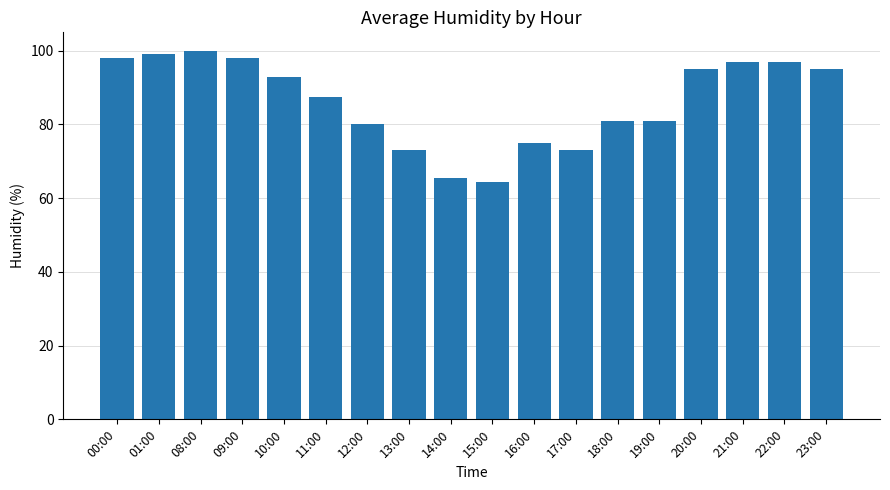

Is it true that the value at 22:00 is 138.6?

False